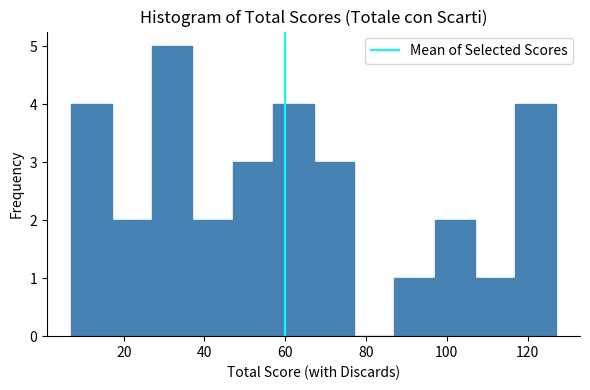

Reading left to right, transcribe this chart: for each bar, give the range it covers on the x-axis and its height. Neither the bar edges nor the heights are printed on the chart, so give them approximately, as read against the axes.

7 to 17: 4
17 to 27: 2
27 to 37: 5
37 to 47: 2
47 to 57: 3
57 to 67: 4
67 to 77: 3
77 to 87: 0
87 to 97: 1
97 to 107: 2
107 to 117: 1
117 to 127: 4